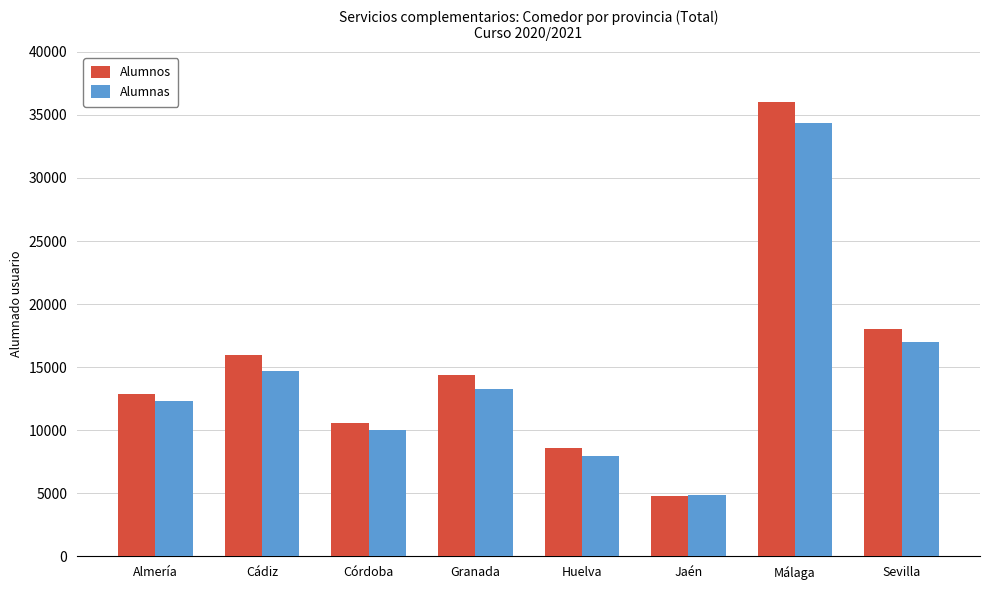

True or false: Alumnos has a value of 8573 at Huelva.

True